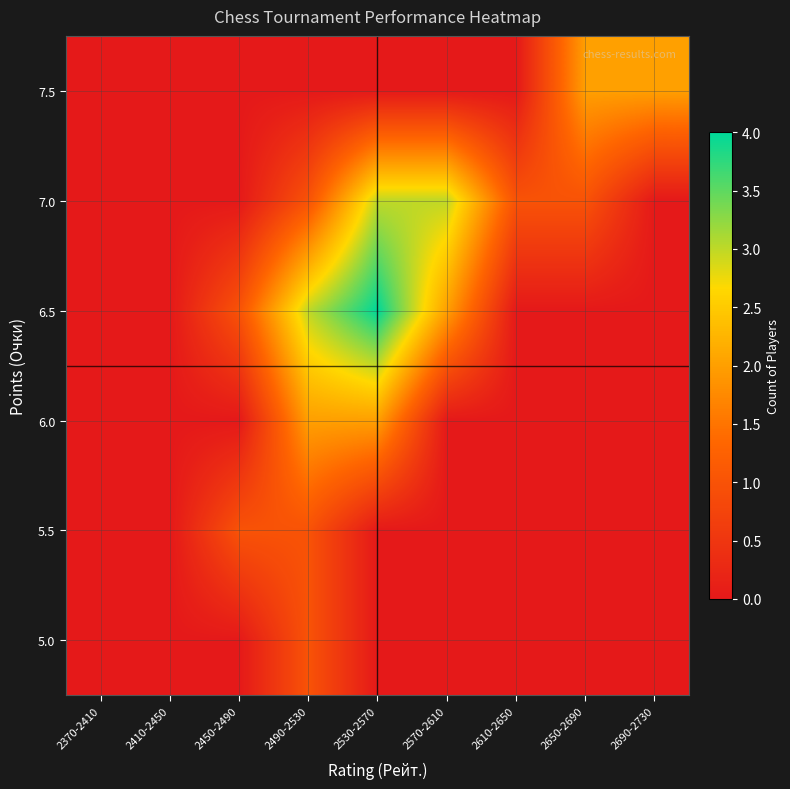

At which category is the sum across all series the highest?

2530-2570